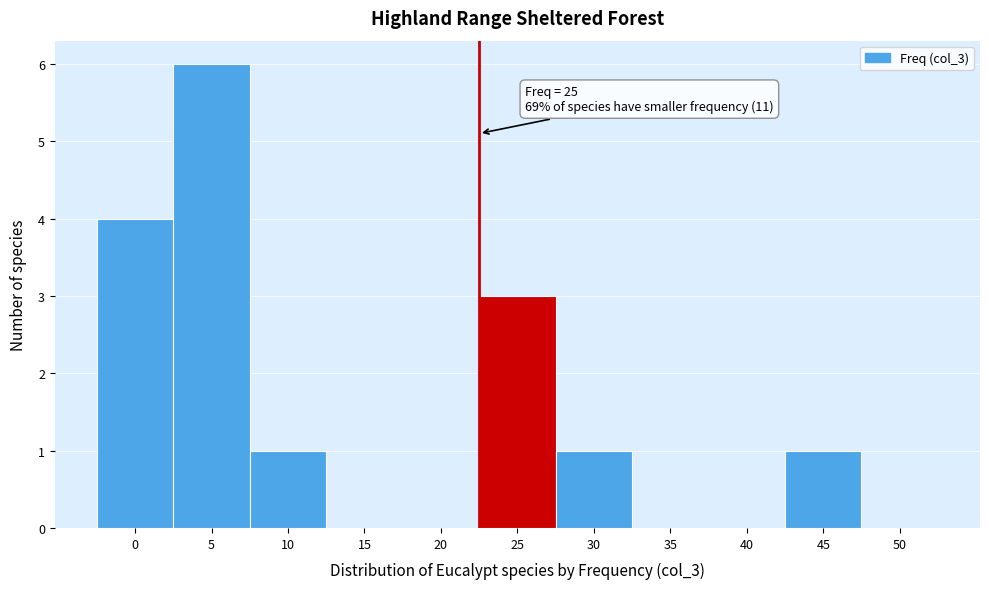

Reading left to right, extract all data points from this chart.

0=4	5=6	10=1	15=0	20=0	25=3	30=1	35=0	40=0	45=1	50=0